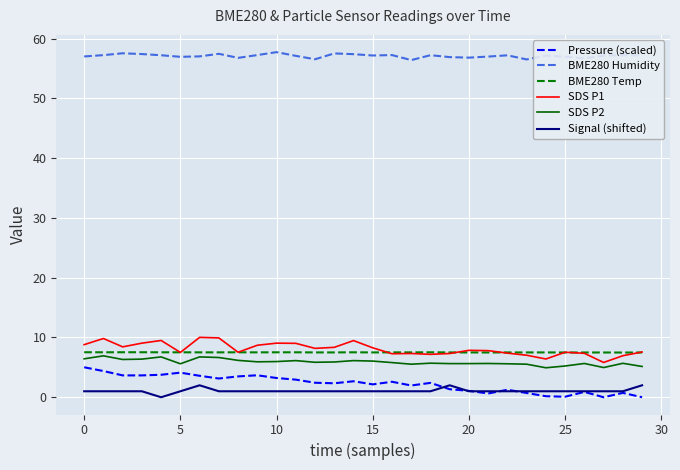

True or false: BME280 Humidity and BME280 Temp cross at least once.

False